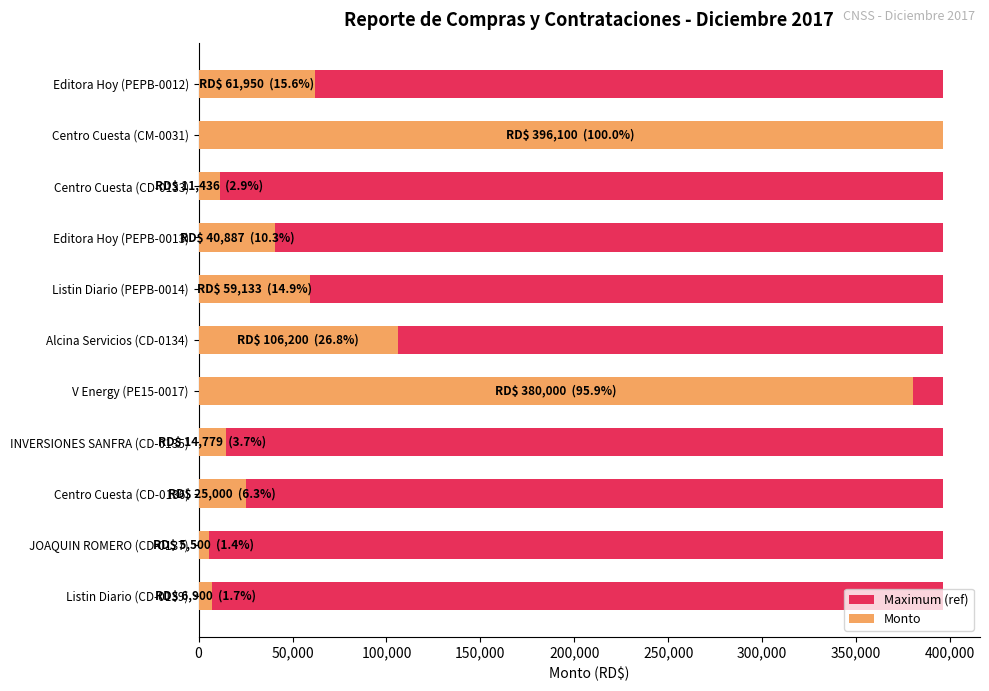

How many categories are shown in the chart?

11